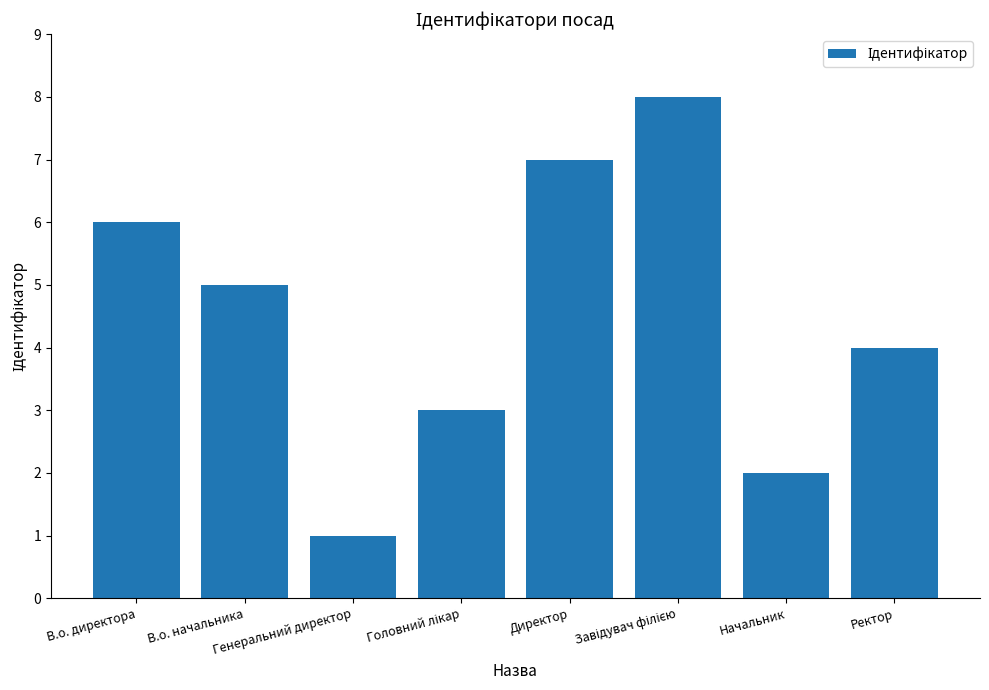

Count the number of data series in this chart.

1